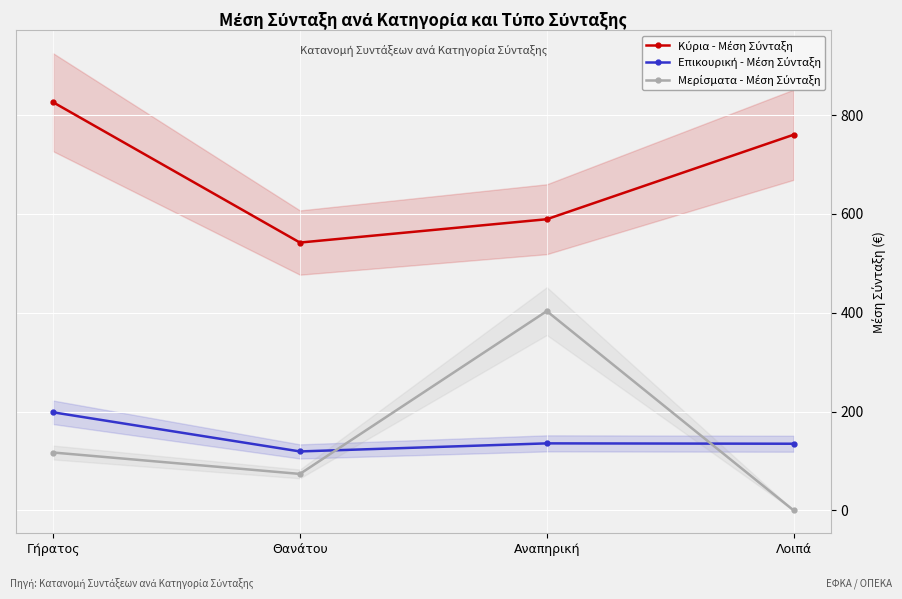

Reading right to left, extract all data points from this chart.

Κύρια - Μέση Σύνταξη: 760.2	589.2	541.9	825.9
Επικουρική - Μέση Σύνταξη: 134.9	135.7	119.3	198.5
Μερίσματα - Μέση Σύνταξη: 0.0	403.3	73.8	117.2